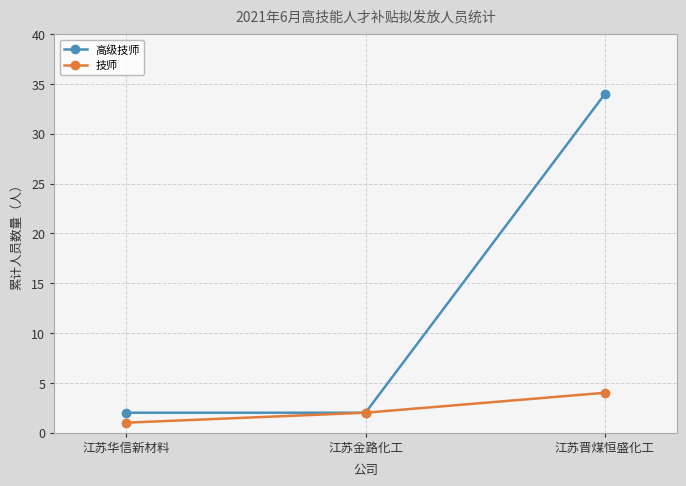

Rank the series by their maximum value, from highest to lowest.

高级技师, 技师